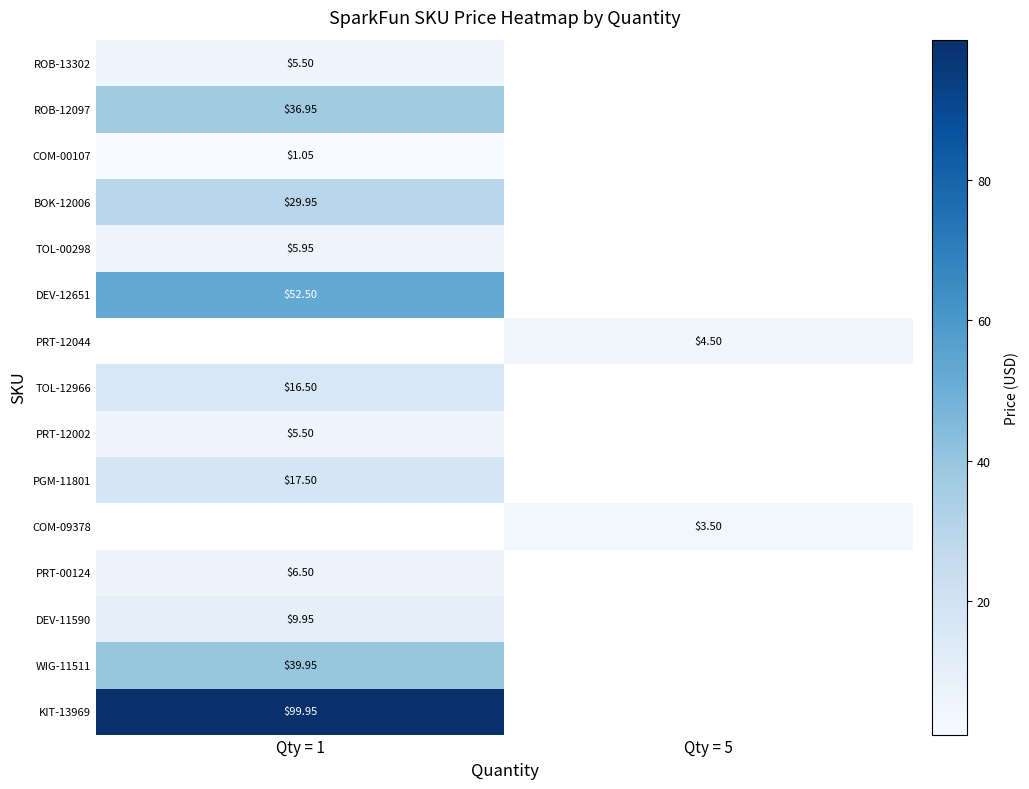

Is the value of PGM-11801 at Qty = 1 greater than the value of PRT-00124 at Qty = 1?

Yes